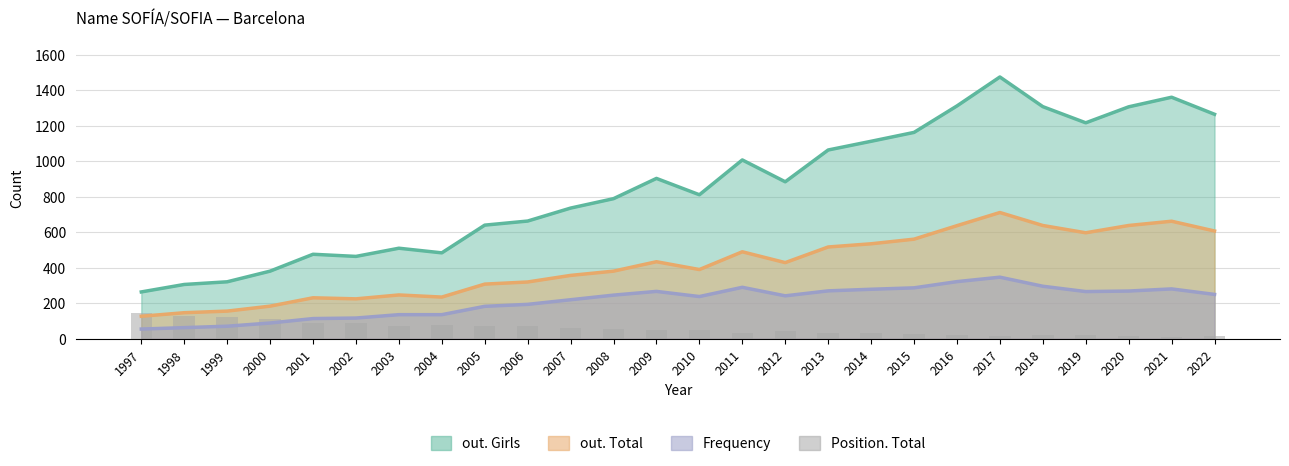

The chart shows a value of 87 at 2001. True or false?

True